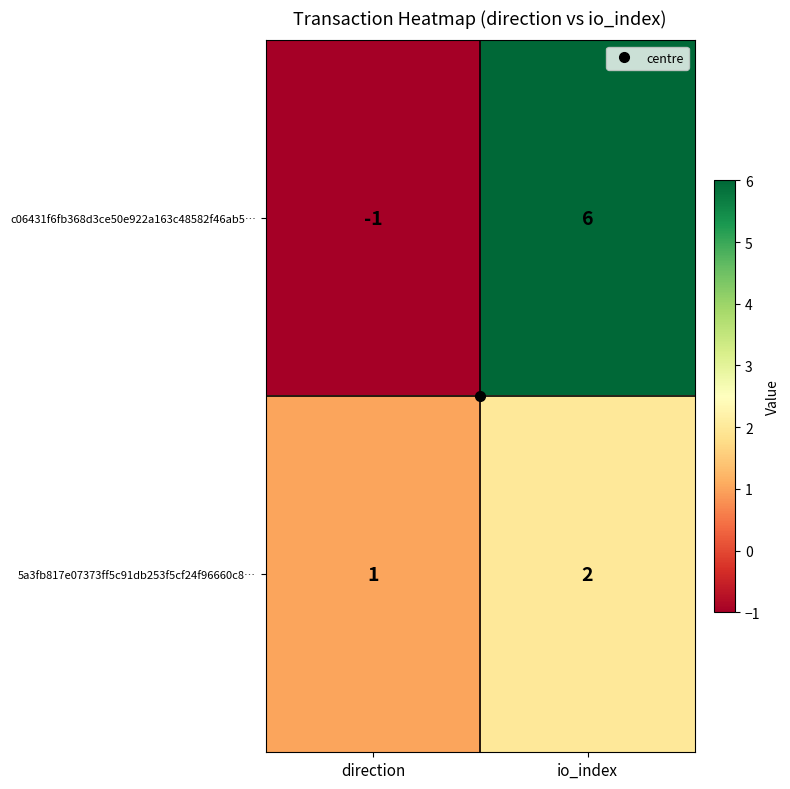

Which series has the widest spread of values?

c06431f6fb368d3ce50e922a163c48582f46ab5…